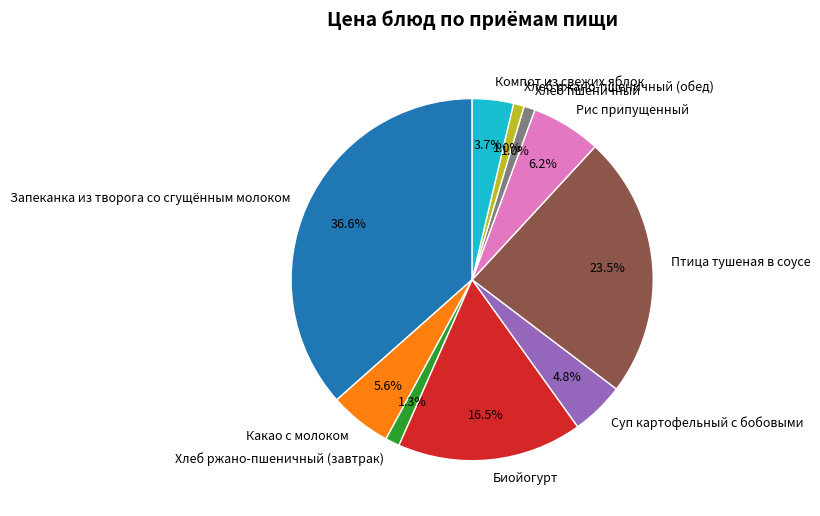

To the nearest percent, what is the average slice percentage?

10%